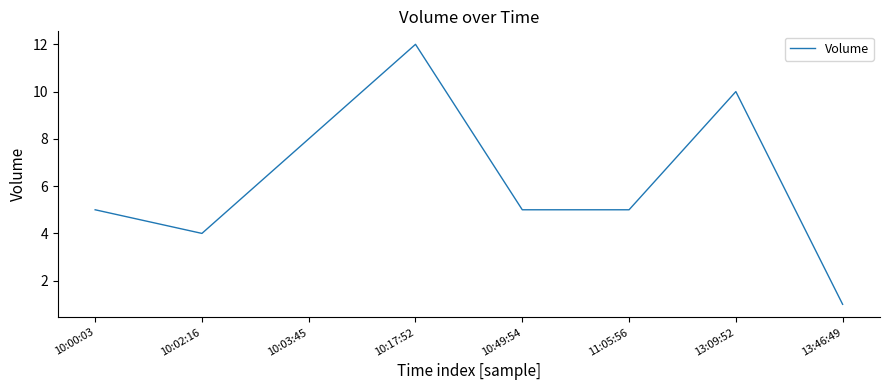

Reading left to right, transcribe all the data shown in this chart.

10:00:03=5	10:02:16=4	10:03:45=8	10:17:52=12	10:49:54=5	11:05:56=5	13:09:52=10	13:46:49=1